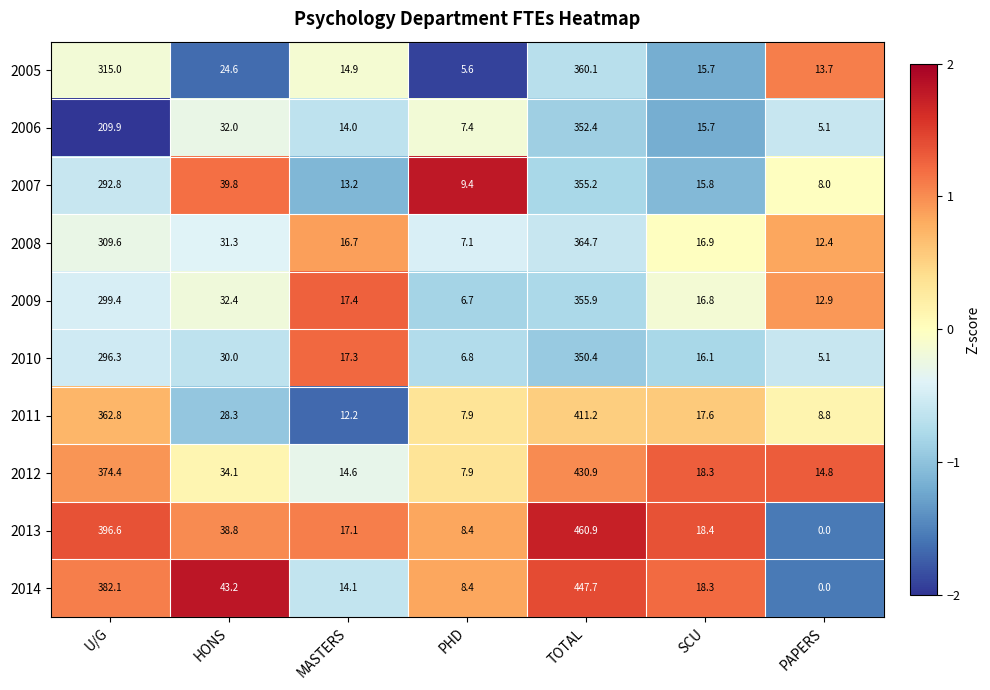

Which series changed the most between TOTAL and SCU?

2013